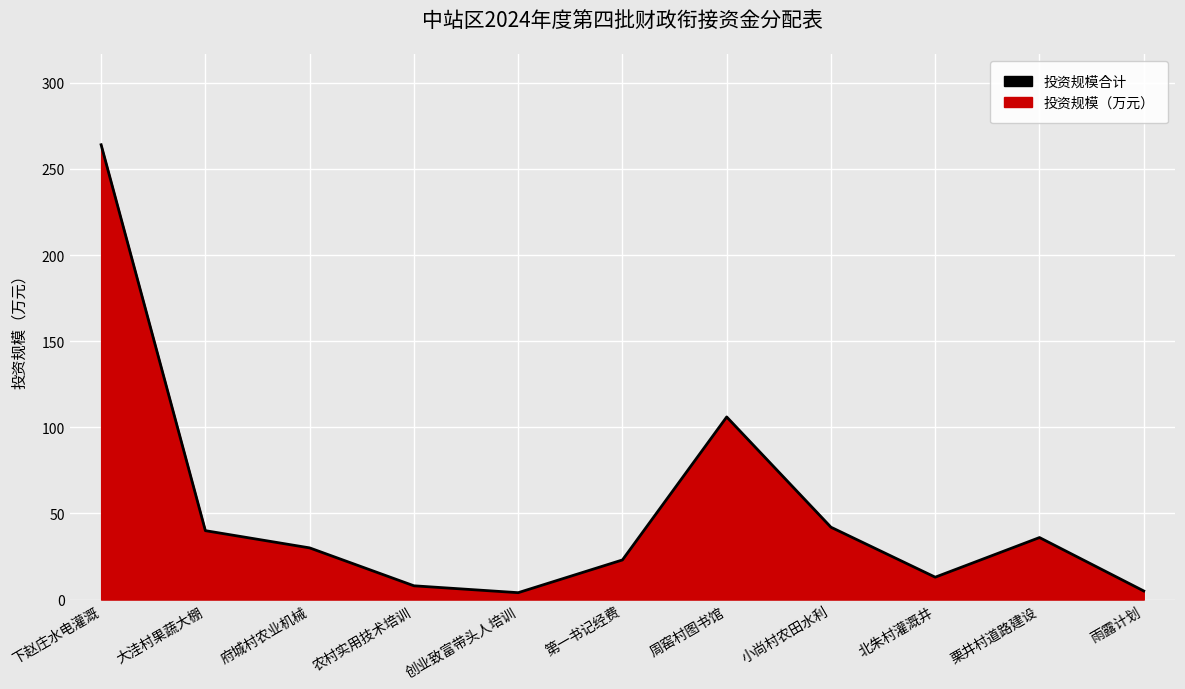

Which label corresponds to the largest value in the chart?

下赵庄水电灌溉